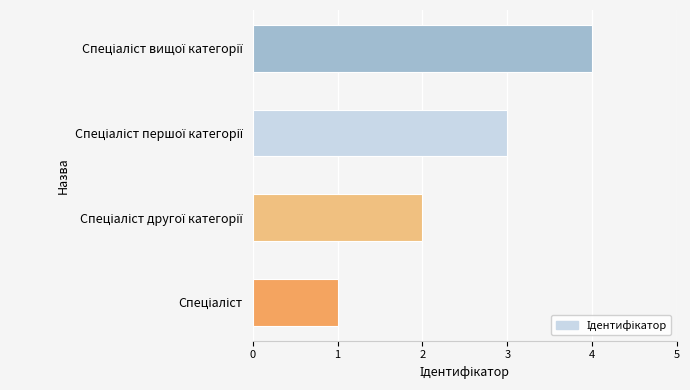

How many values are below 3?

2